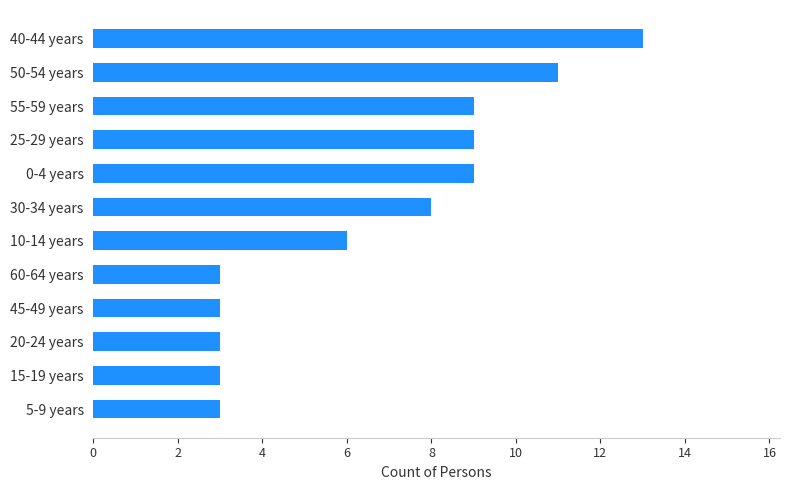

Approximately how many times larger is the value at 60-64 years compared to 15-19 years?

1.0